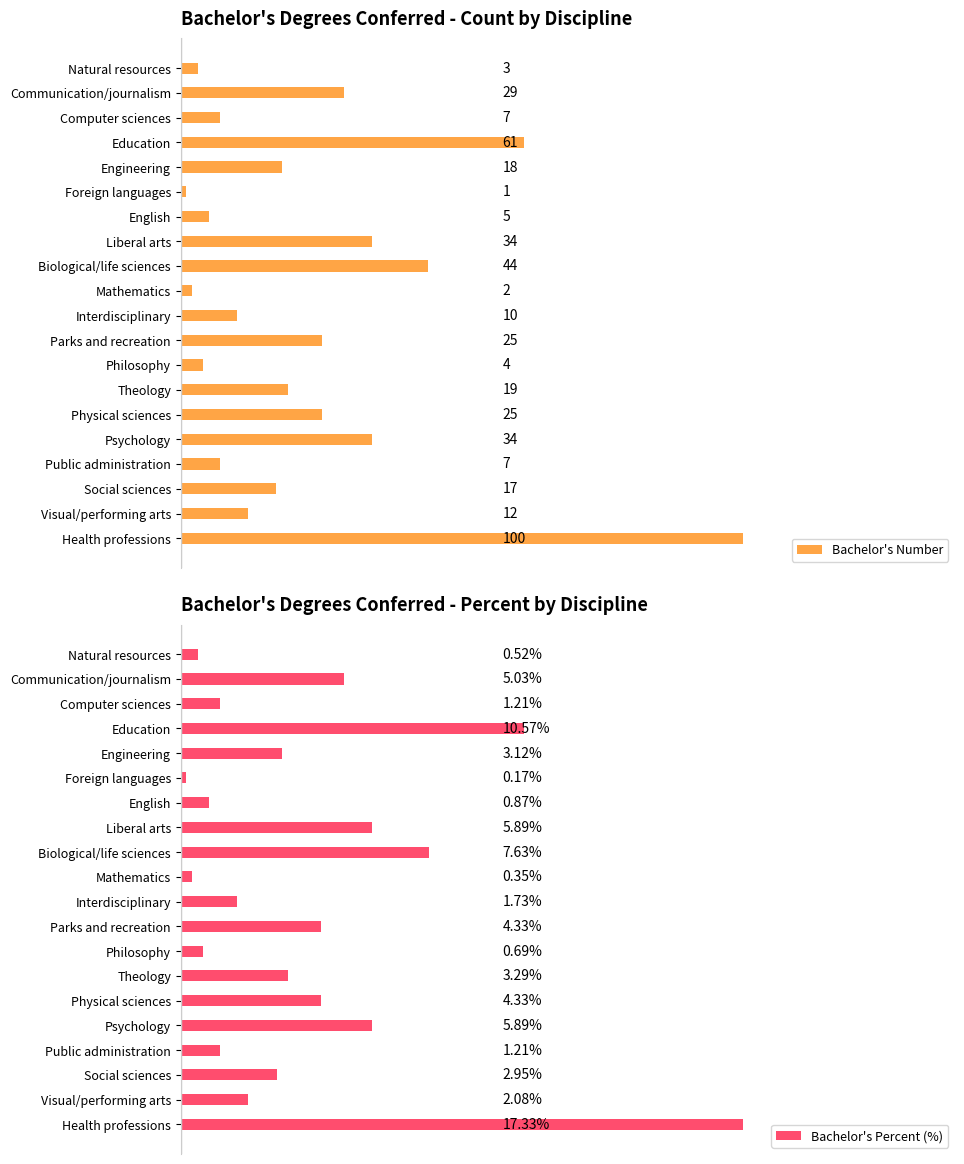

At which label does Bachelor's Percent (%) reach its minimum?

Foreign languages